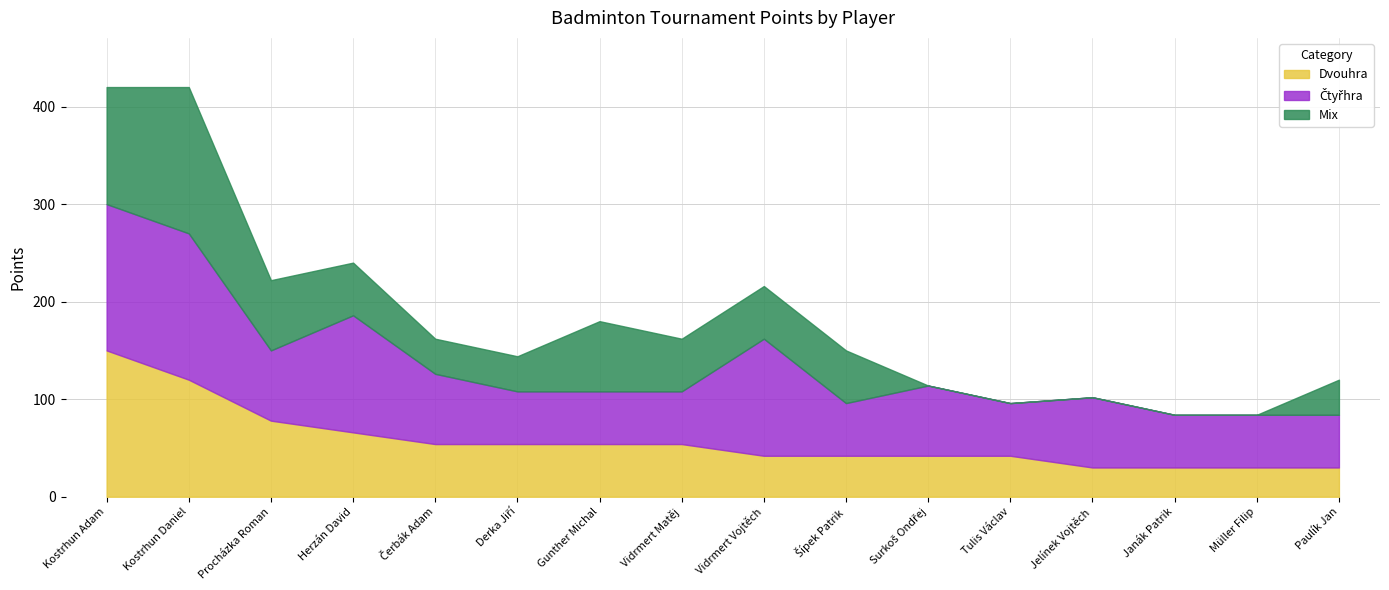

True or false: Dvouhra has a value of 56 at Tulis Václav.

False